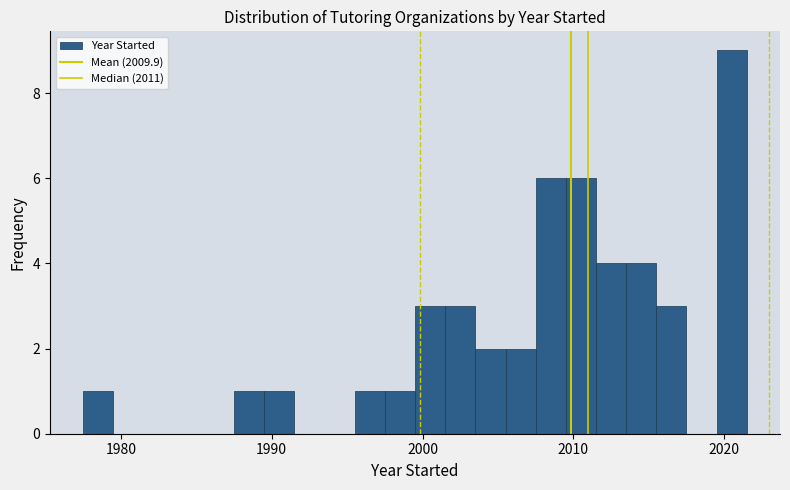

Read against the x-axis, roughly where is the centre of the tallest bar?

2021